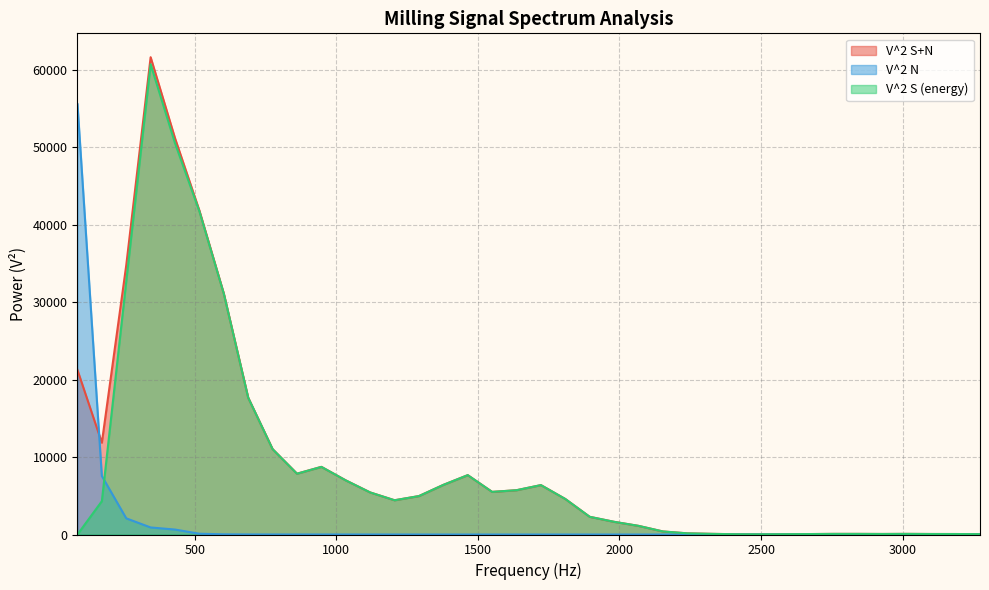

Which has a higher value, 2842.382813 or 3014.648438?

3014.648438